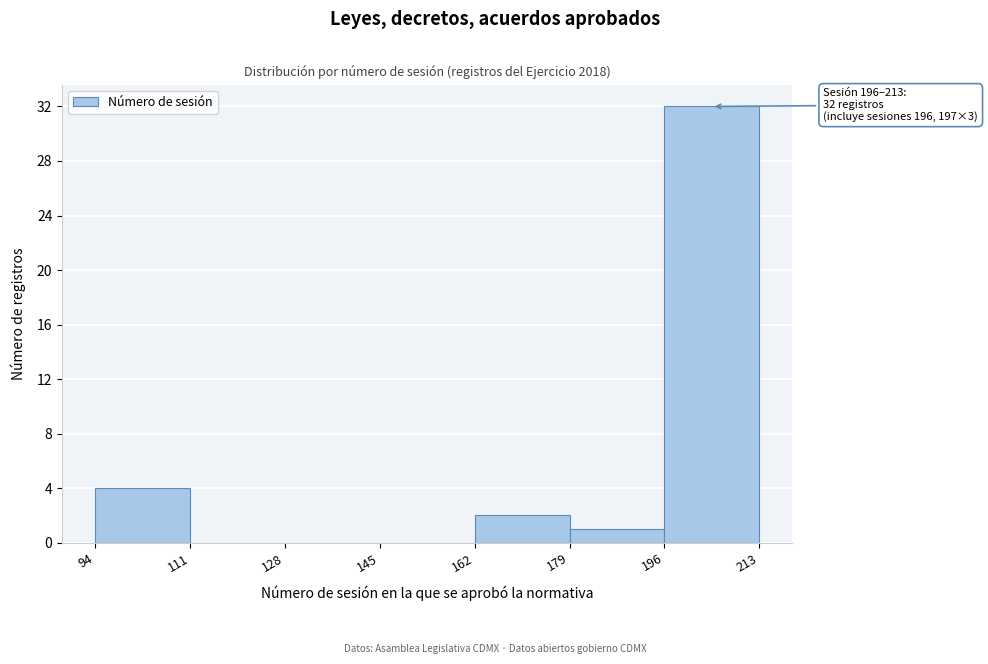

Over which range of the x-axis is the bar tallest?

196 to 213